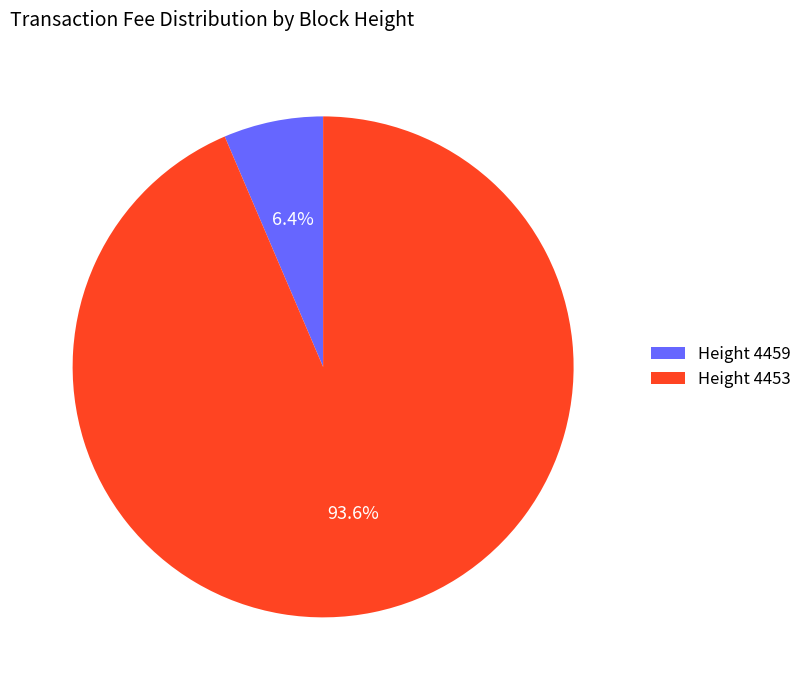

Count the number of slices in the pie.

2